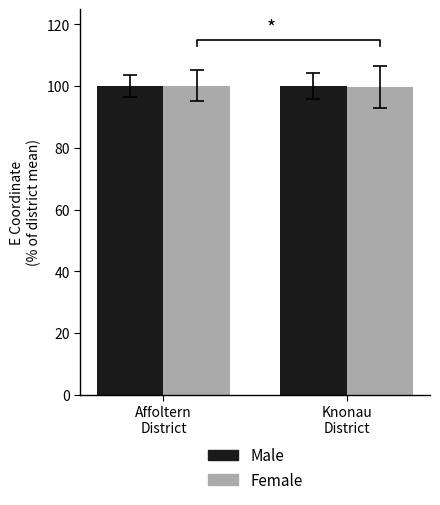

What is the value of the Male bar at the 2nd from the left?

100.0